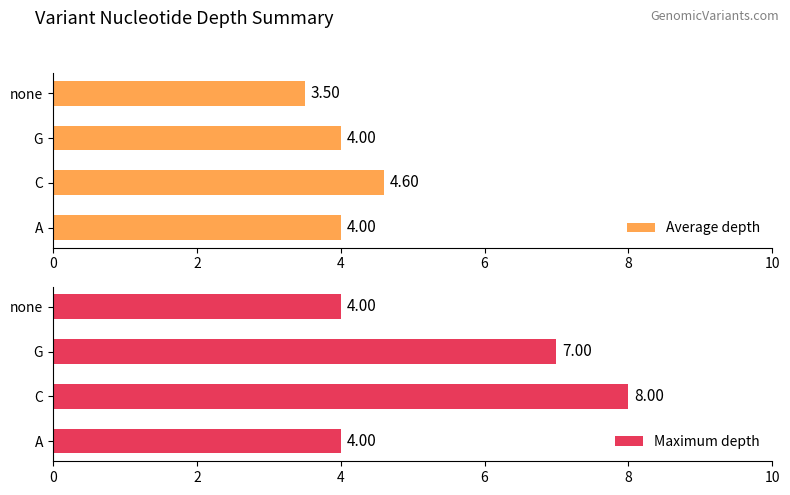

What is the value of the Maximum depth bar at the 3rd from the left?

7.0